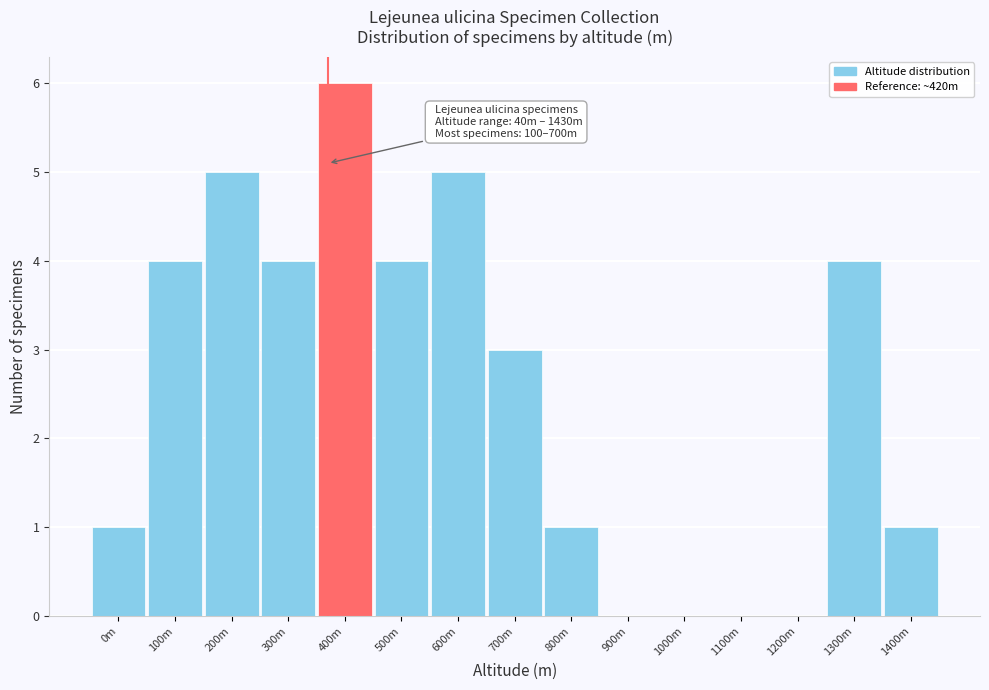

Reading left to right, extract all data points from this chart.

0m=1	100m=4	200m=5	300m=4	400m=6	500m=4	600m=5	700m=3	800m=1	900m=0	1000m=0	1100m=0	1200m=0	1300m=4	1400m=1